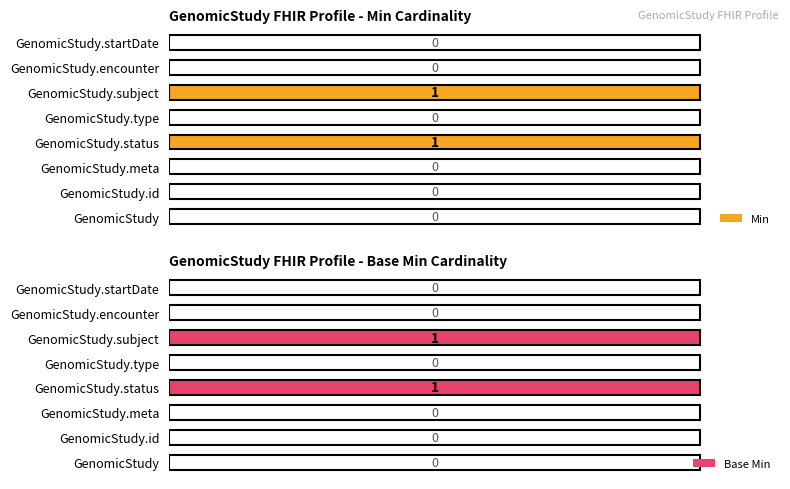

Is the value of Min at GenomicStudy.type greater than the value of Base Min at GenomicStudy.status?

No